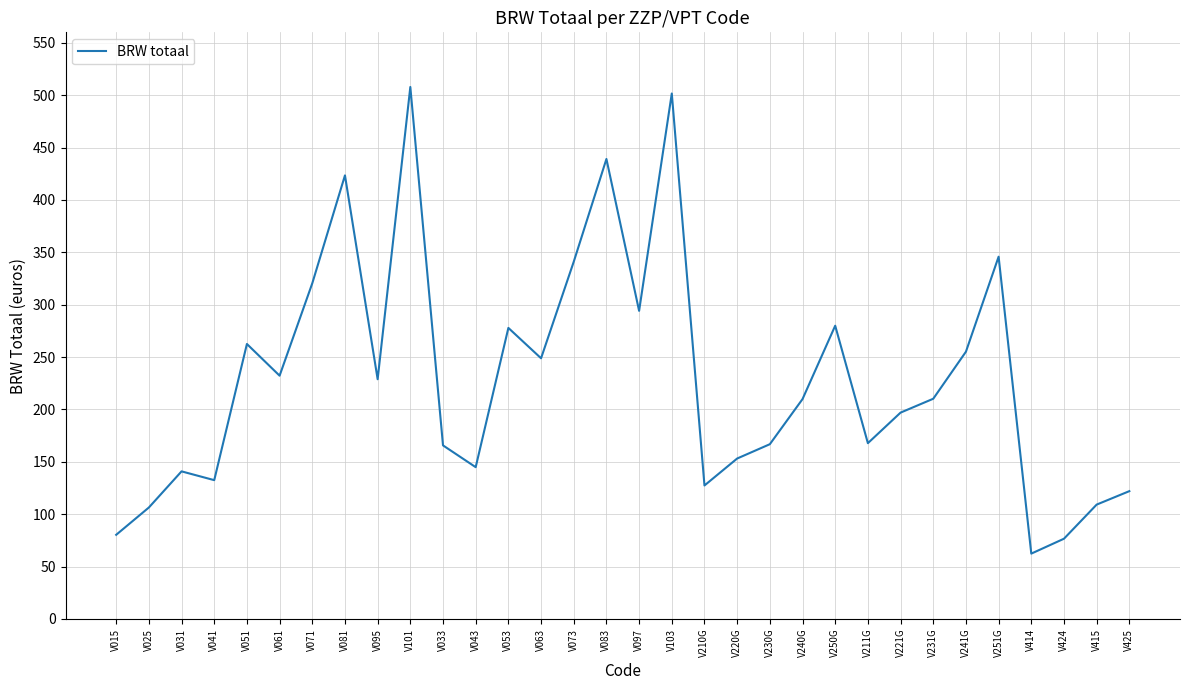

What is the difference between the values at V424 and V083?

362.5